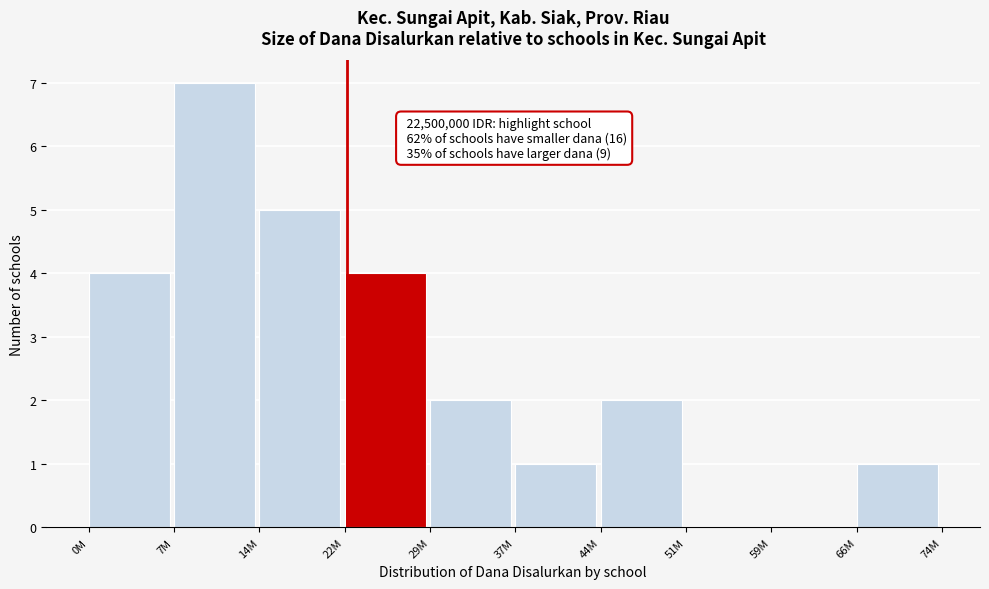

Reading left to right, list all the values displayed in this chart.

0M=4	7M=7	14M=5	22M=4	29M=2	37M=1	44M=2	51M=0	59M=0	66M=1